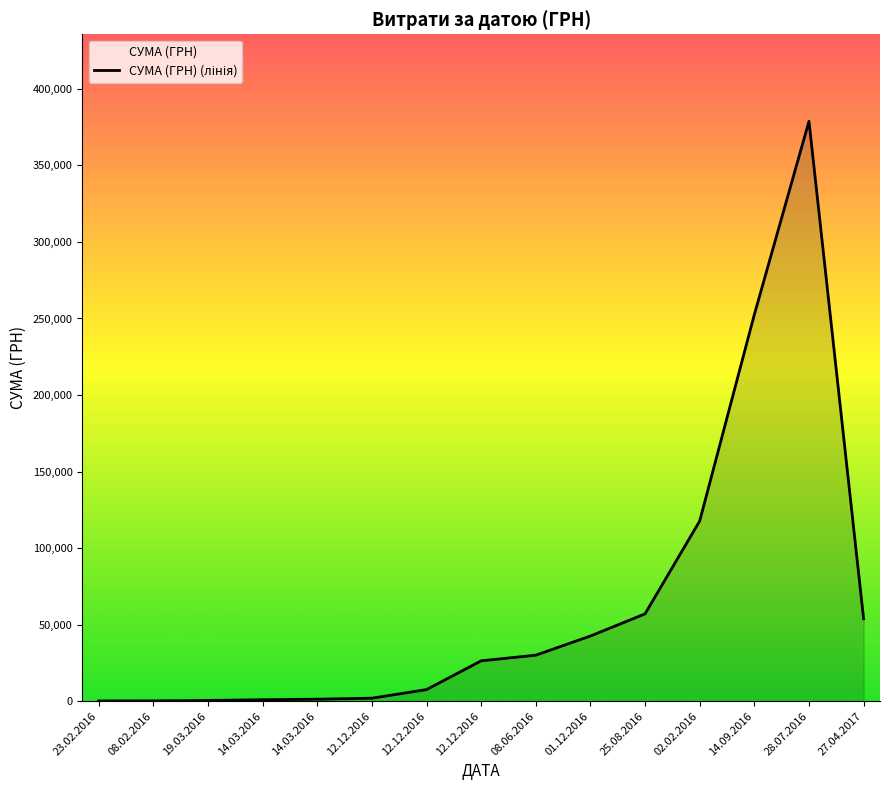

What is the difference between the second highest and minimum values?

252348.4